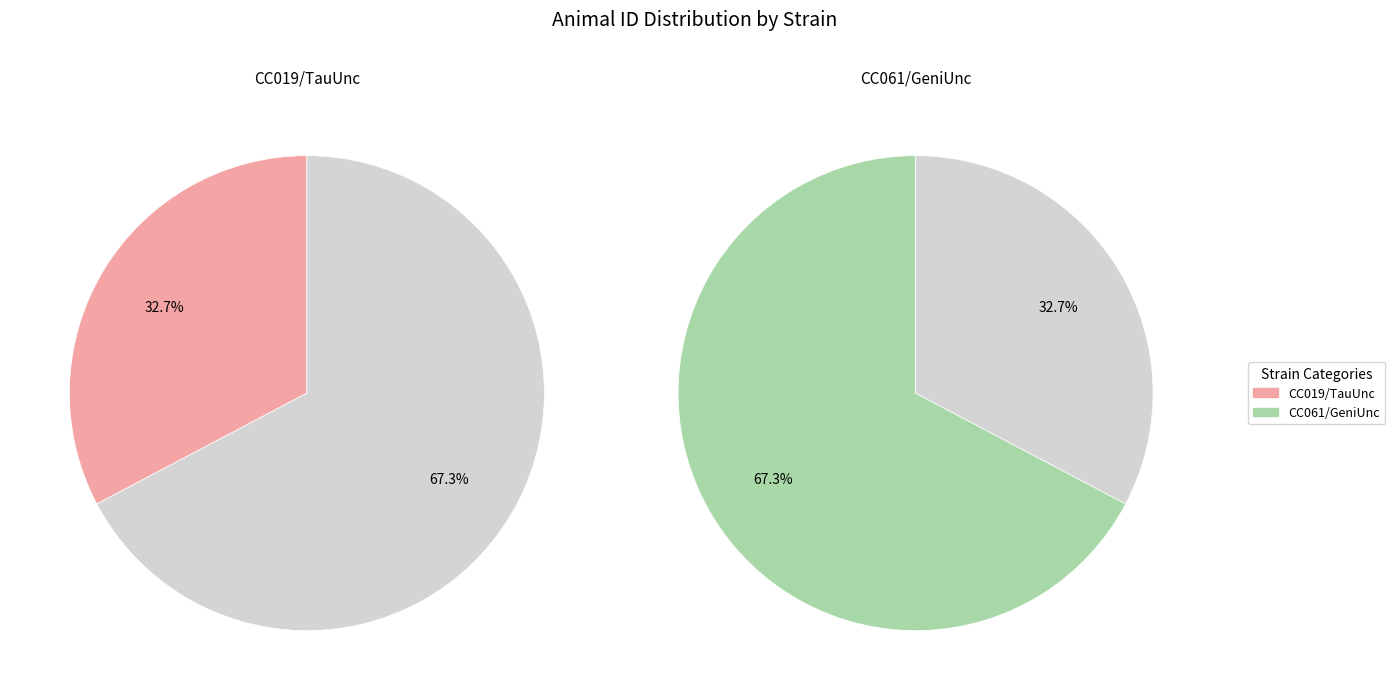

Count the number of slices in the pie.

4